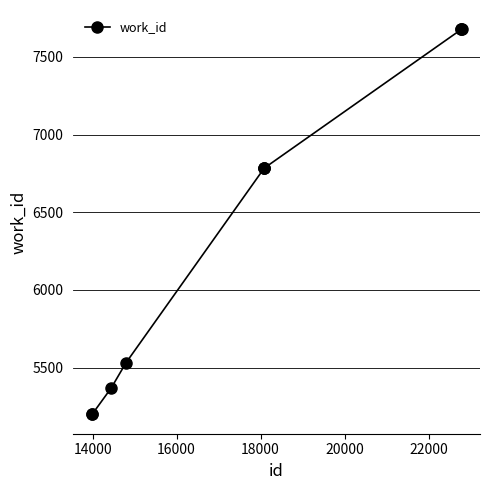

What is the sum of all values?

64681